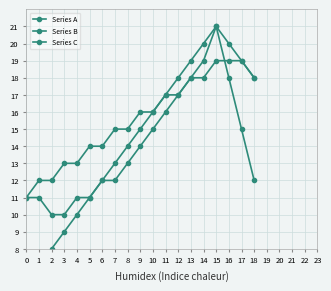

The value of Series C at 0 is 8. True or false?

False